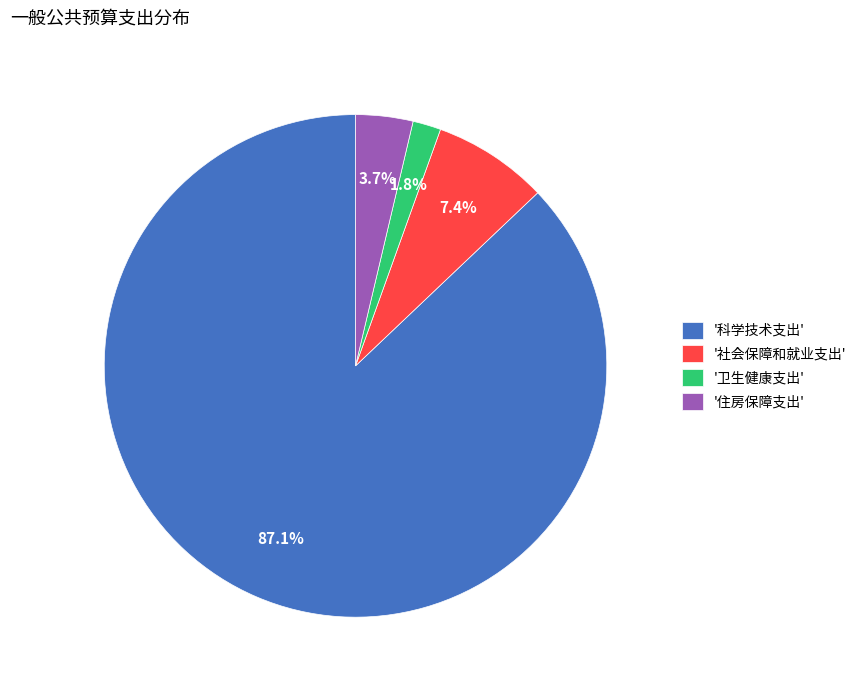

Which has a higher value, '卫生健康支出' or '科学技术支出'?

'科学技术支出'